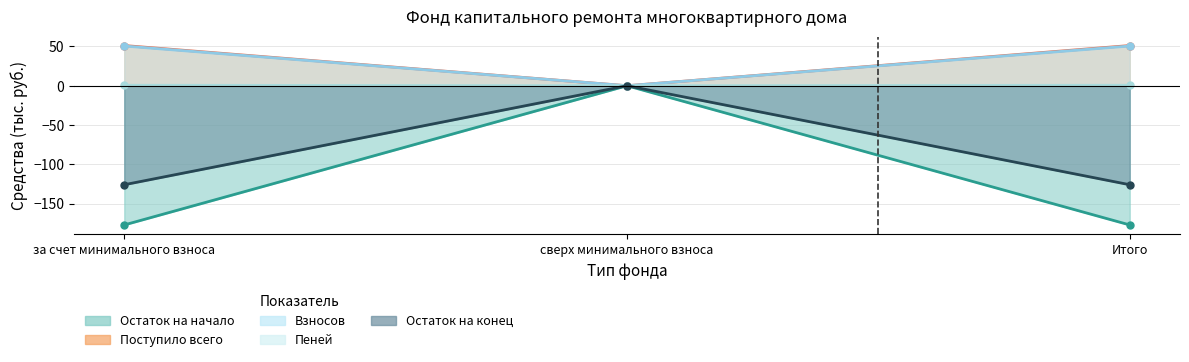

What is the difference between the highest and lowest values at за счет минимального взноса?

228.4